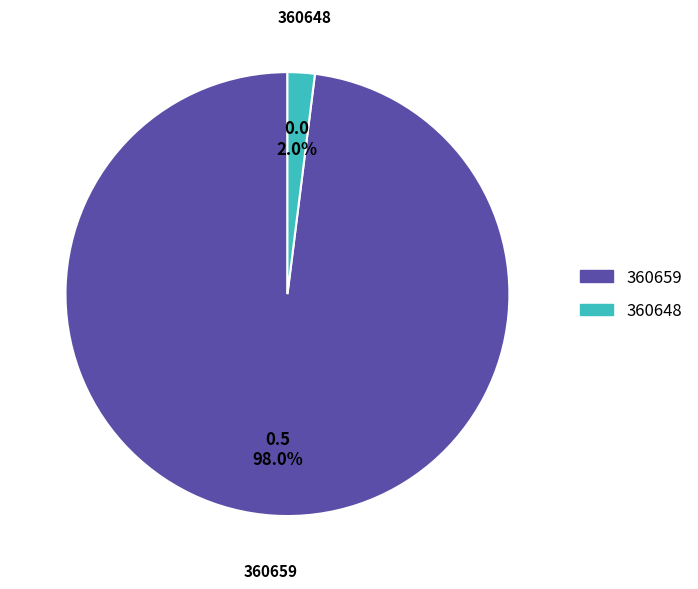

What percentage do 360648 and 360659 together represent?

100.0%